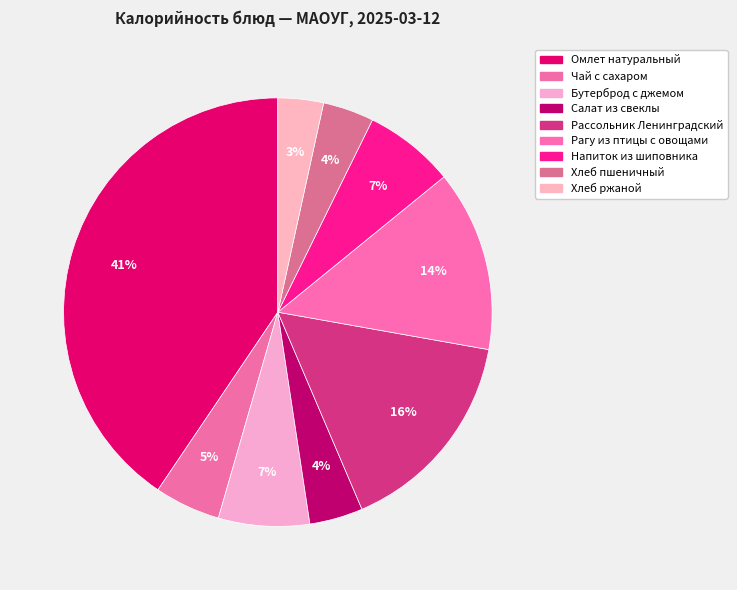

Count the number of slices in the pie.

9